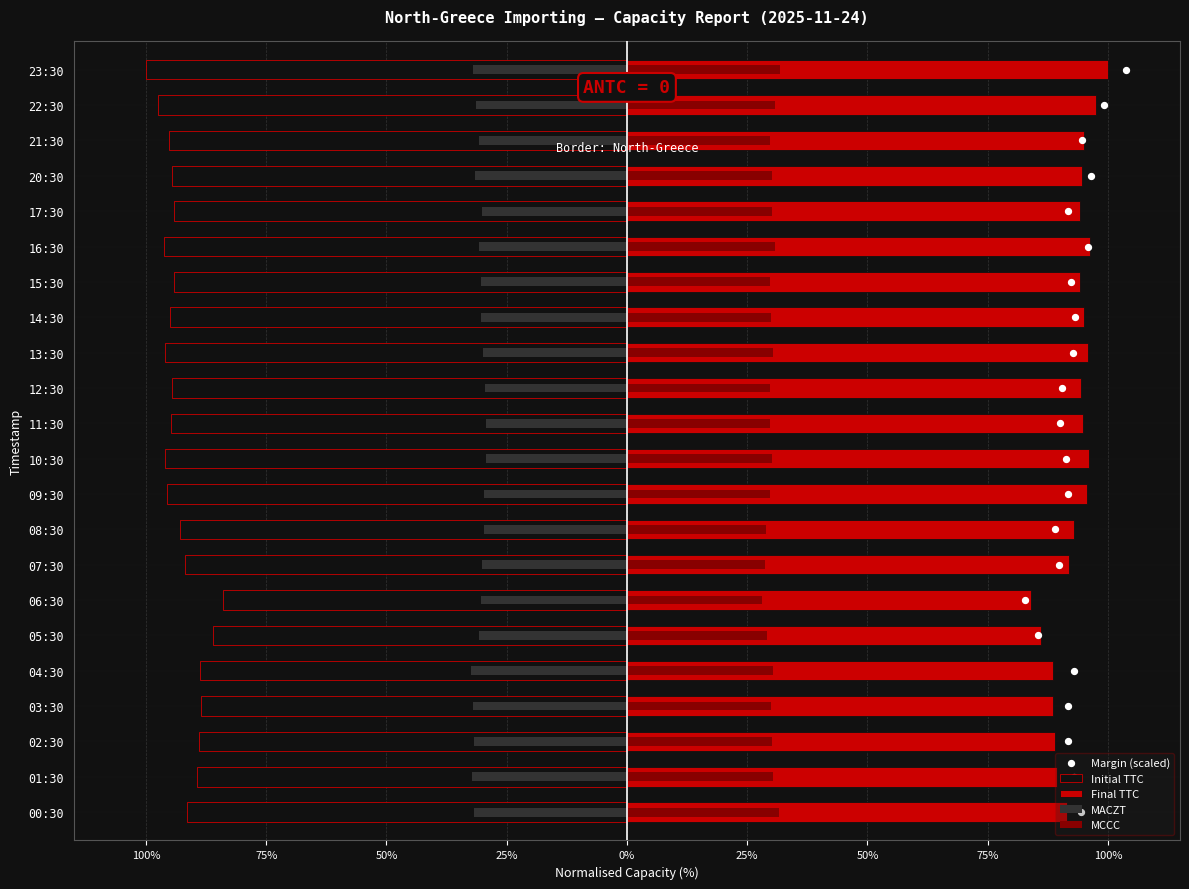

Which series has the largest total across all categories?

Final TTC